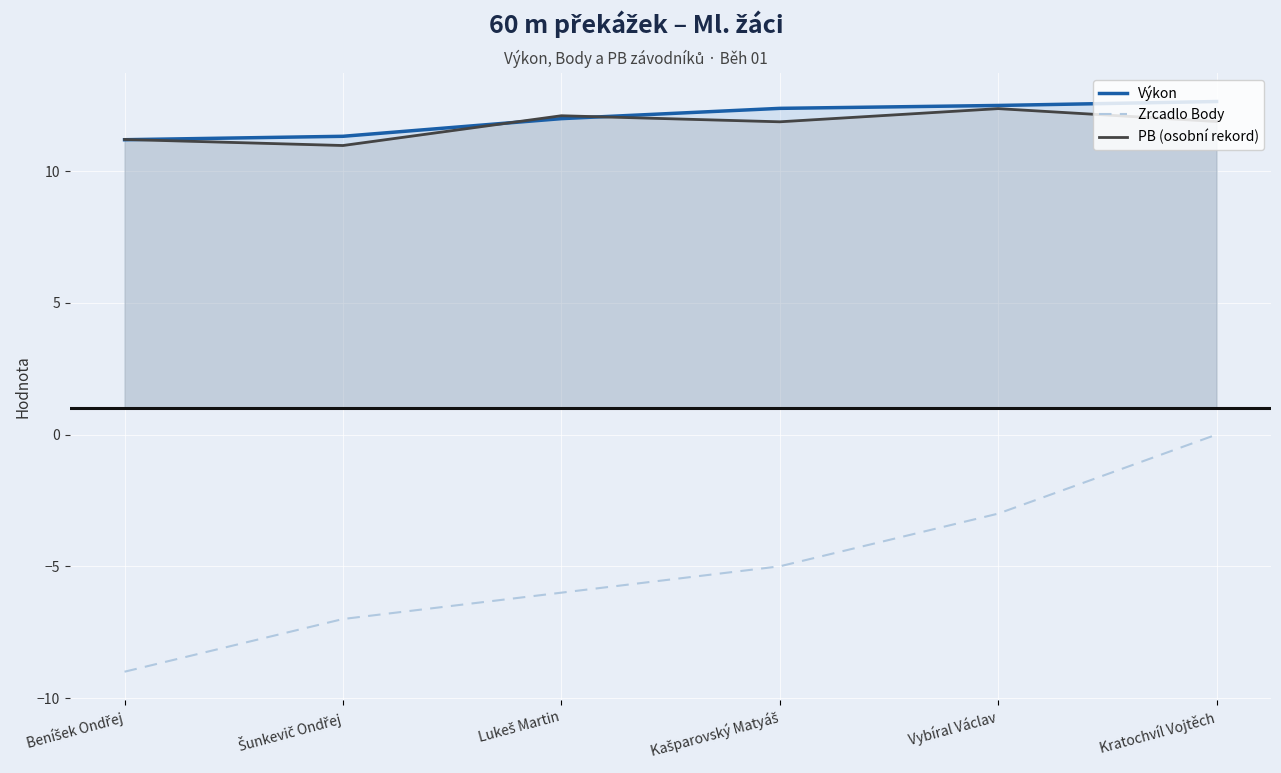

What is the total value across all series at Šunkevič Ondřej?

15.3